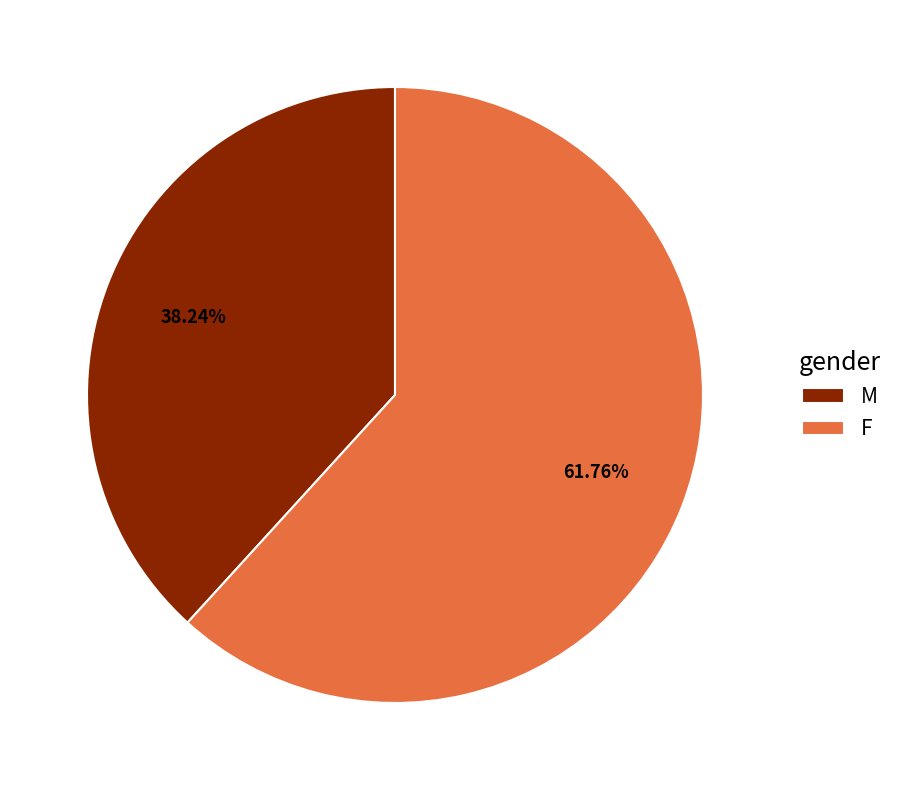

What is the total percentage of M and F?

100.0%